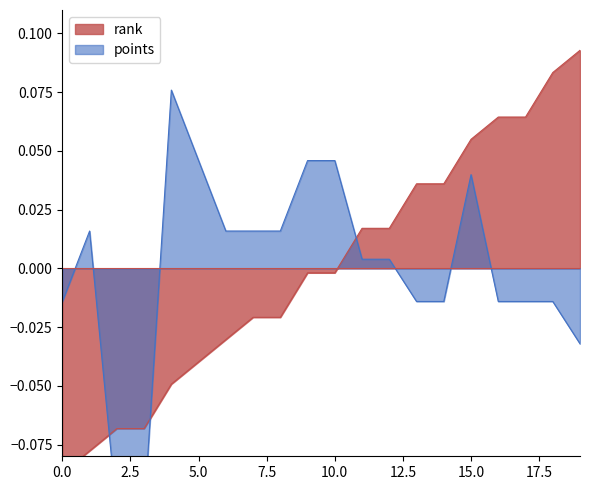

What are all the series names shown in the legend?

rank, points